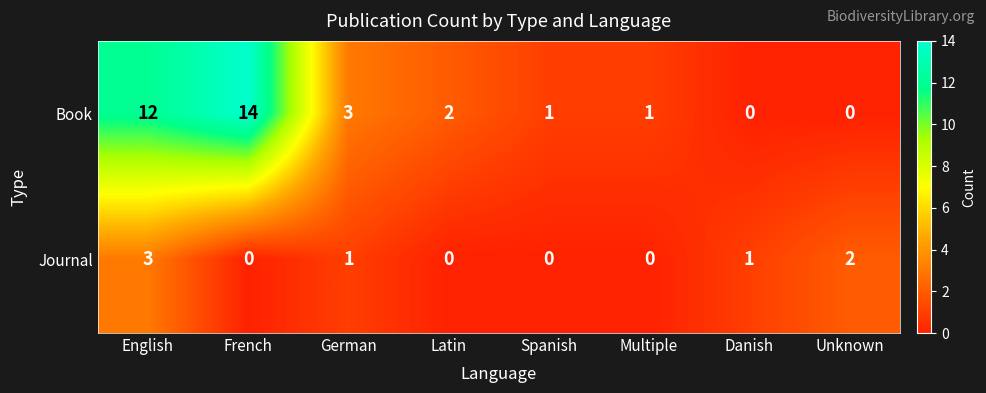

Rank the series at German from lowest to highest value.

Journal, Book